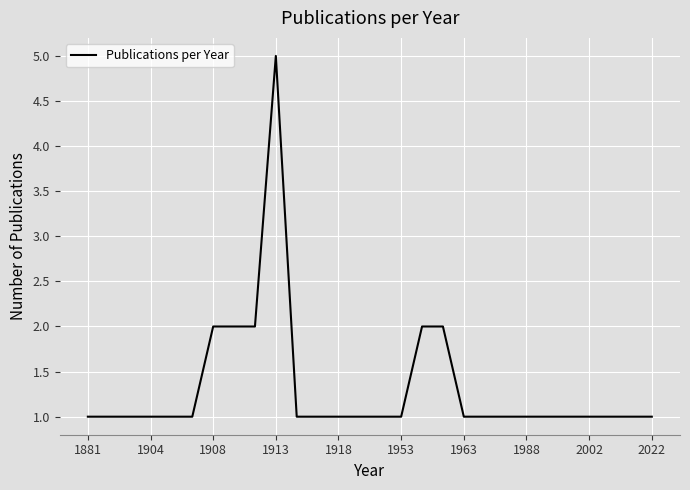

What is the difference between the maximum and minimum values?

4